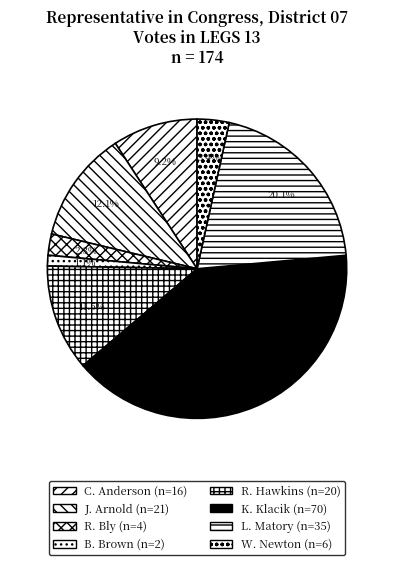

Rank the categories by value from lowest to highest.

Brian L. Brown, Ray Bly, William Newton, Christopher M. Anderson, Reba A. Hawkins, James C. Arnold, Liz Matory, Kimberly Klacik